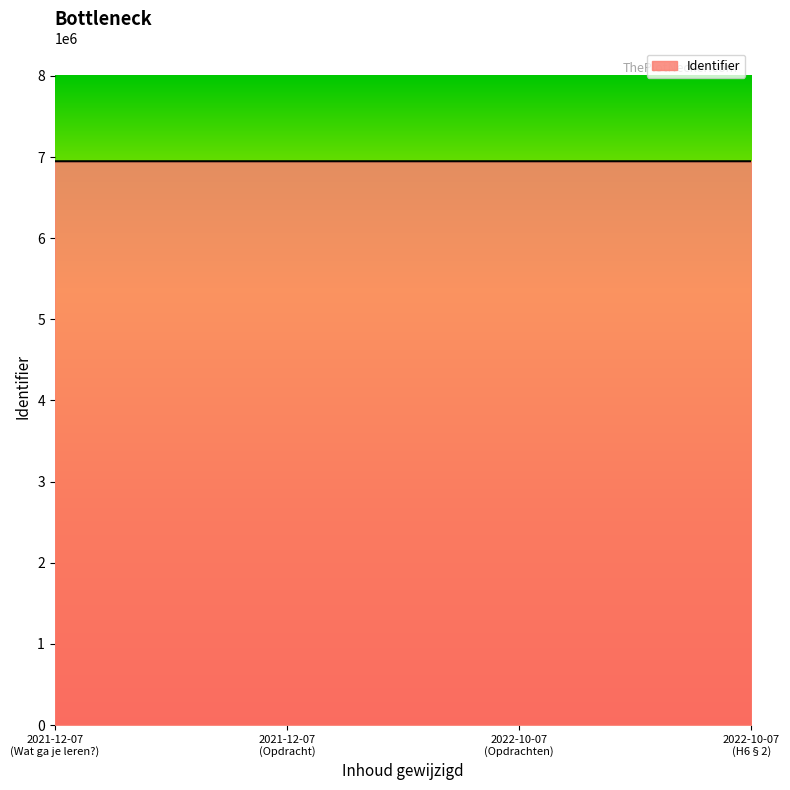

True or false: the data has more than 2 interior local peaks.

False